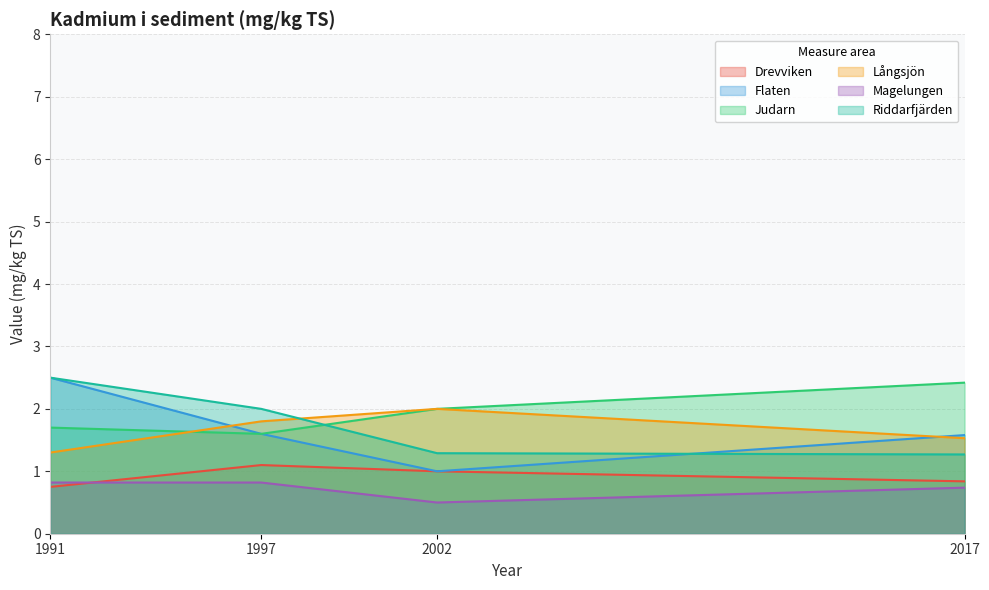

Which series ends up on top after the final intersection of Riddarfjärden and Flaten?

Flaten